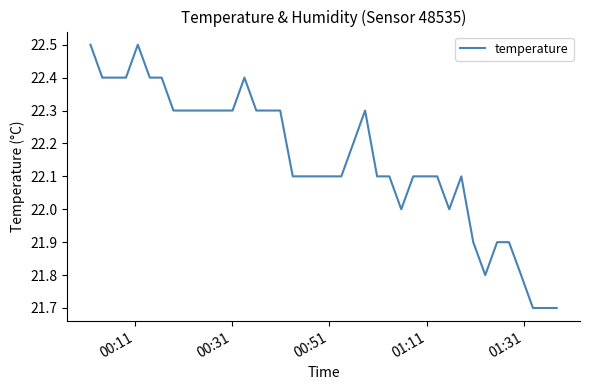

What is the difference between the maximum and minimum values?

0.8